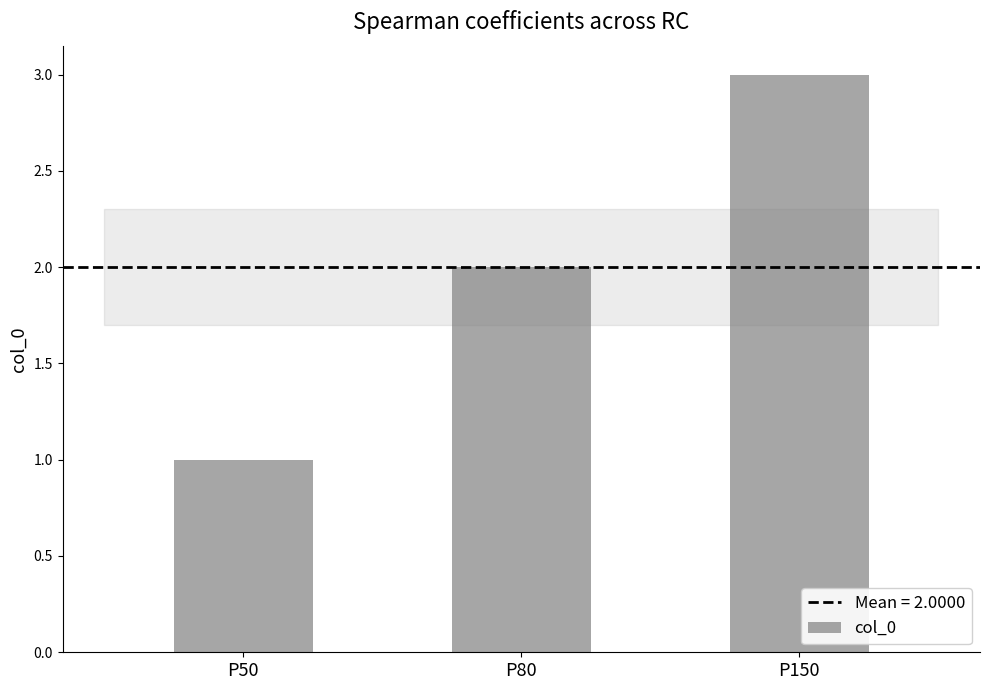

Rank the categories by value from highest to lowest.

P150, P80, P50